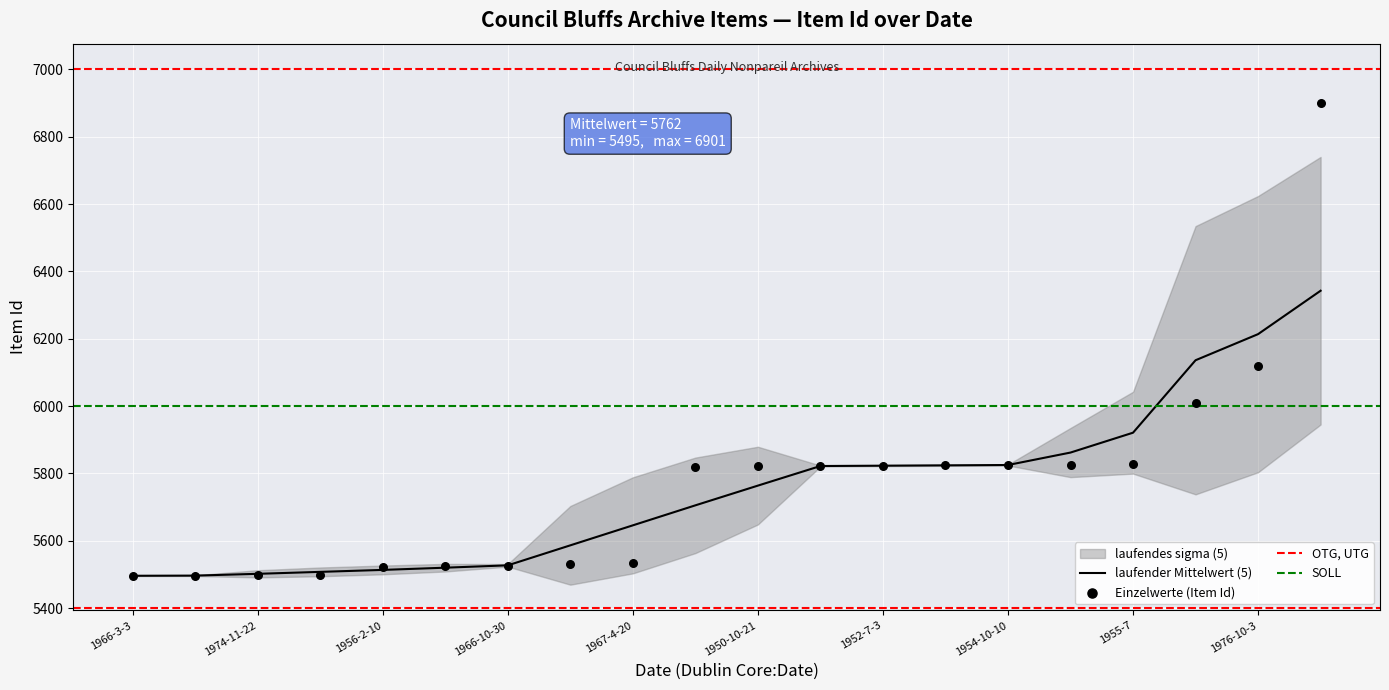

What is the lowest value of the laufender Mittelwert (5) series?

5496.0